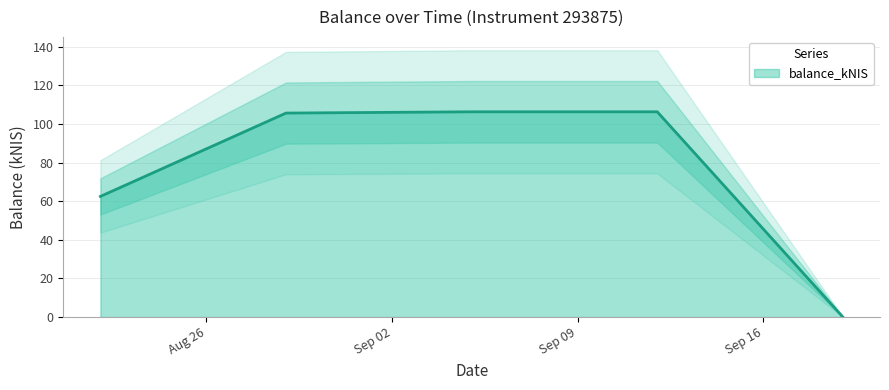

The chart shows a value of 0.0 at 2024-09-19. True or false?

True